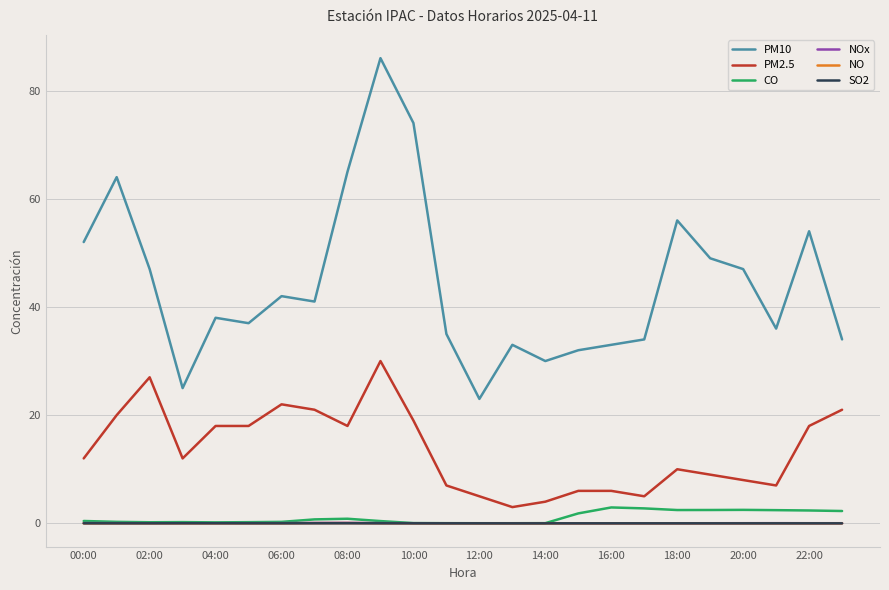

What is the maximum value for NOx?

0.1